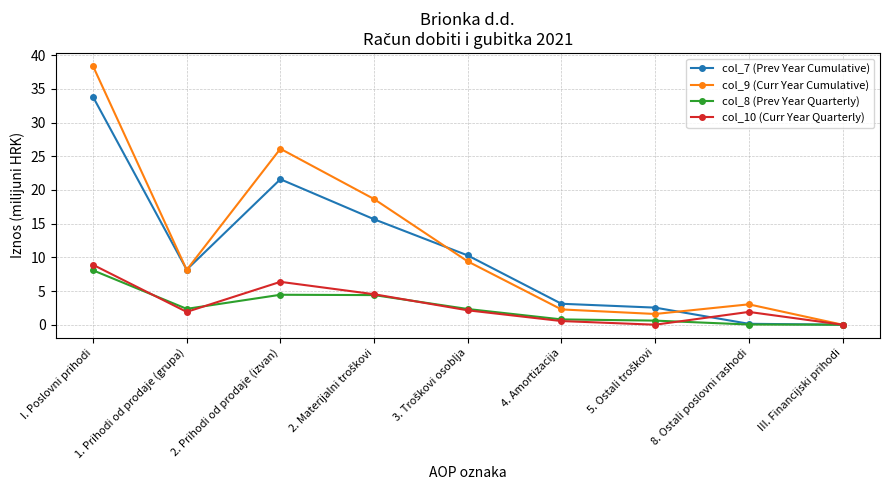

Between I. Poslovni prihodi and 8. Ostali poslovni rashodi, which series saw the biggest shift?

col_9 (Curr Year Cumulative)